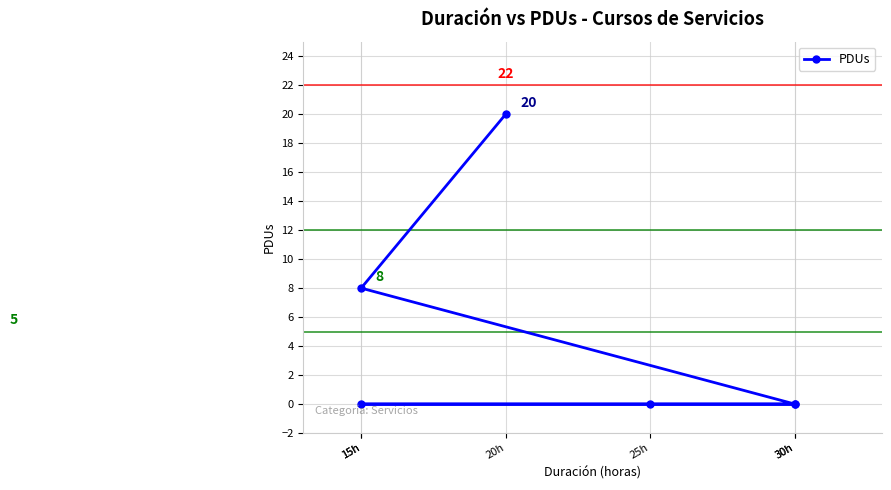

What is the label of the 5th point from the right?

15h